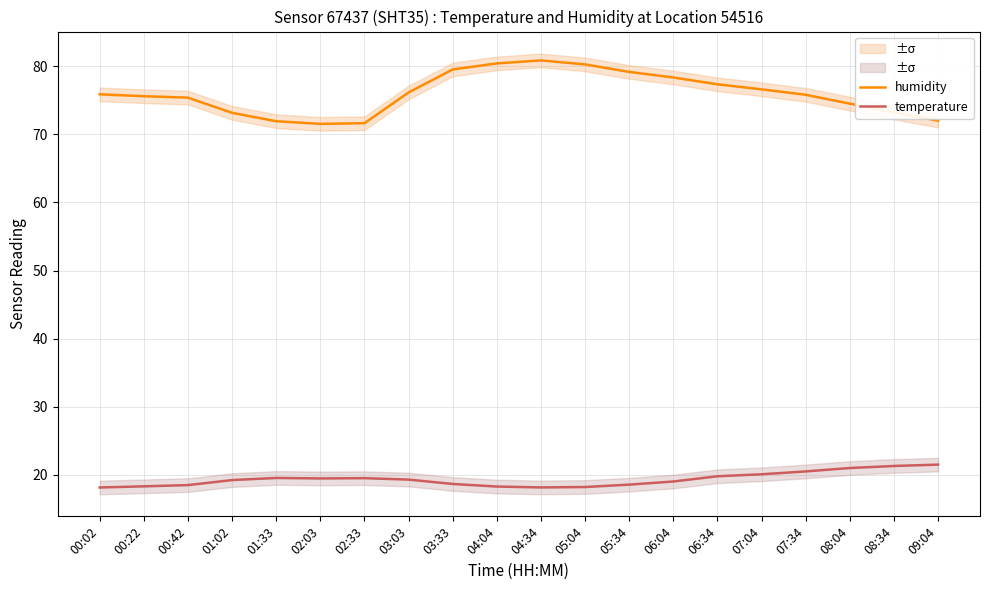

The value of humidity at 03:03 is 76.1. True or false?

True